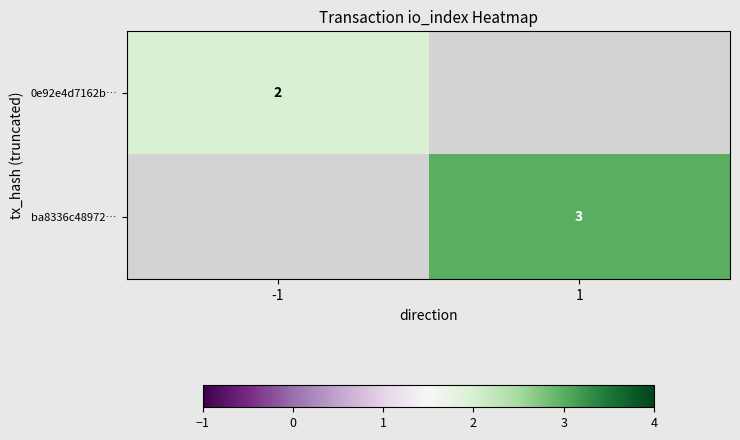

The value of 0e92e4d7162b… at -1 is 4. True or false?

False